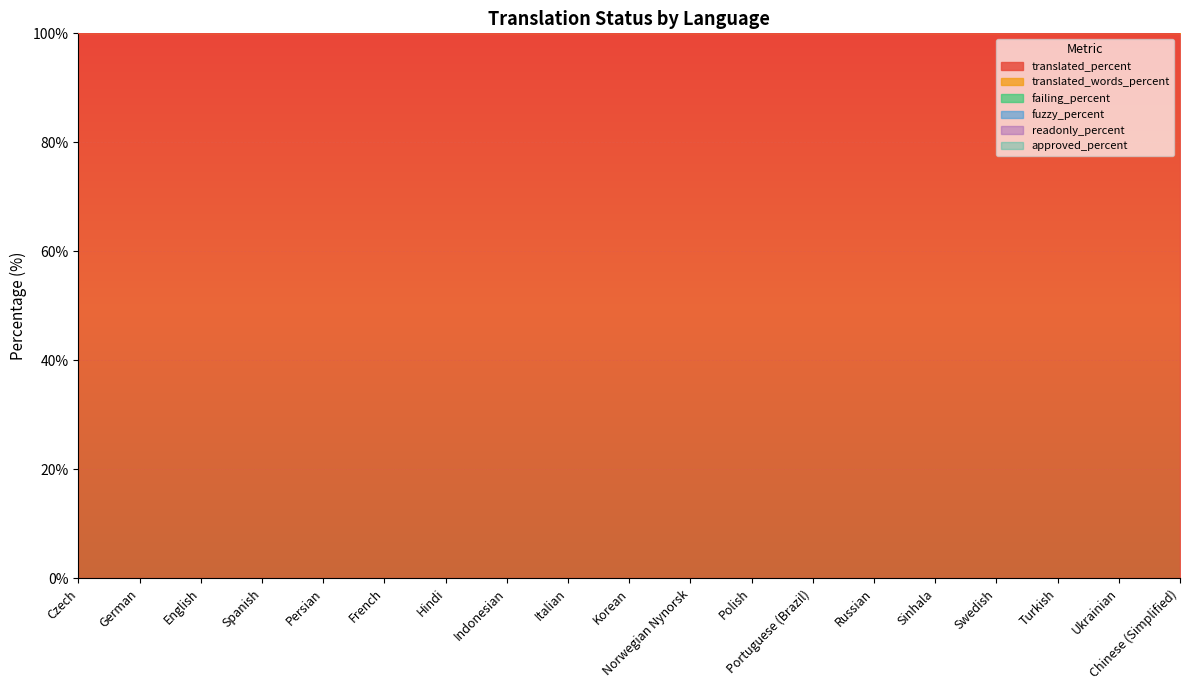

At which category is the sum across all series the highest?

Czech